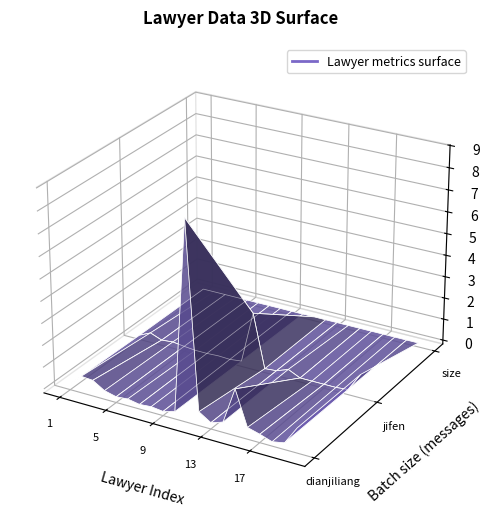

Reading left to right, extract all data points from this chart.

dianjiliang: 1=84351	2=584693	3=545637	4=217363	5=83635	6=129051	7=28824	8=74826	9=8527	10=155445	11=8842896	12=452503	13=103682	14=282950	15=1929900	16=348196	17=196346	18=12378	19=119718	20=944289
jifen: 1=16892	2=267788	3=64313	4=115062	5=49827	6=0	7=0	8=26874	9=3704	10=68712	11=2446356	12=0	13=46921	14=251710	15=0	16=0	17=0	18=0	19=54438	20=896893
size: 1=4297	2=3591	3=3441	4=3286	5=3640	6=3256	7=3865	8=3471	9=2559	10=3366	11=5471	12=3225	13=4556	14=4468	15=3892	16=4489	17=4744	18=3019	19=3641	20=4640